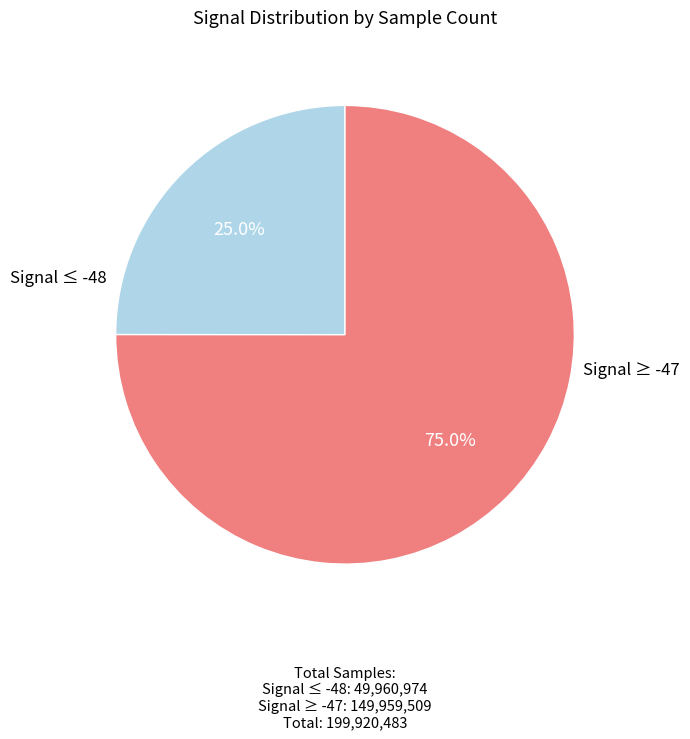

Is there any slice that represents more than half of the pie?

Yes